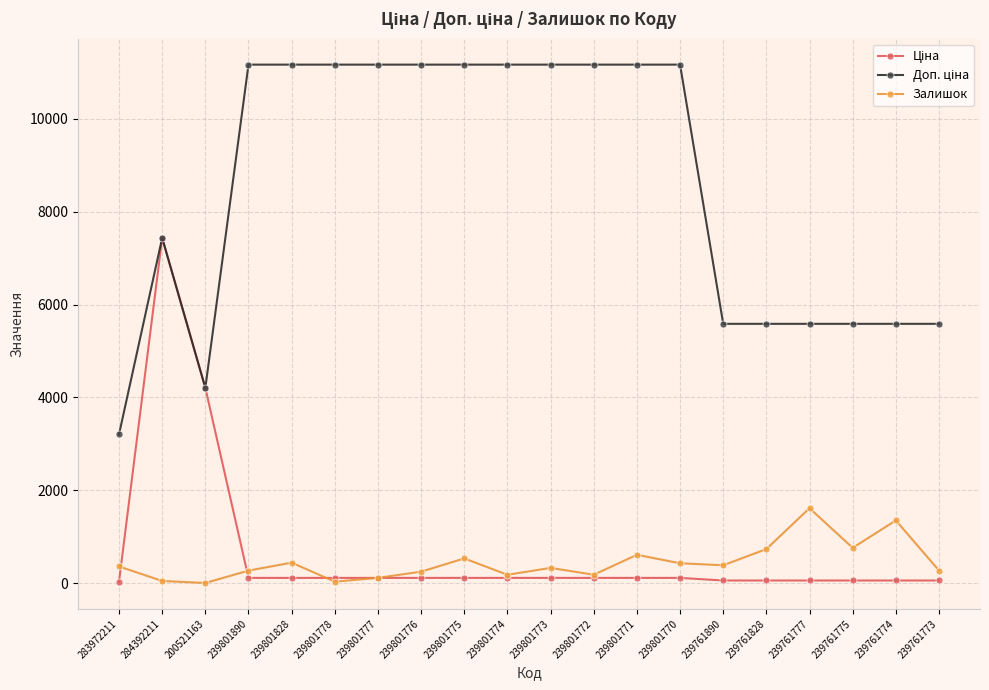

What is the difference between the highest and lowest values at 239801775?

11057.3